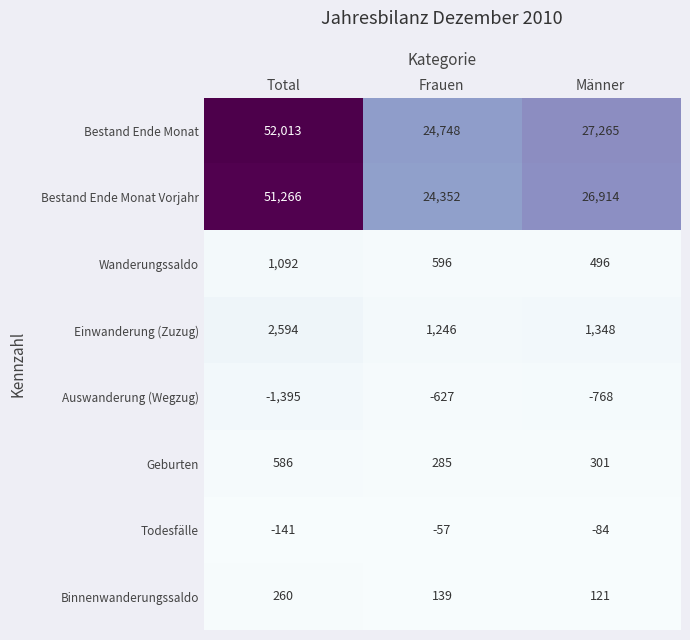

What is the minimum value shown in the chart?

-1395